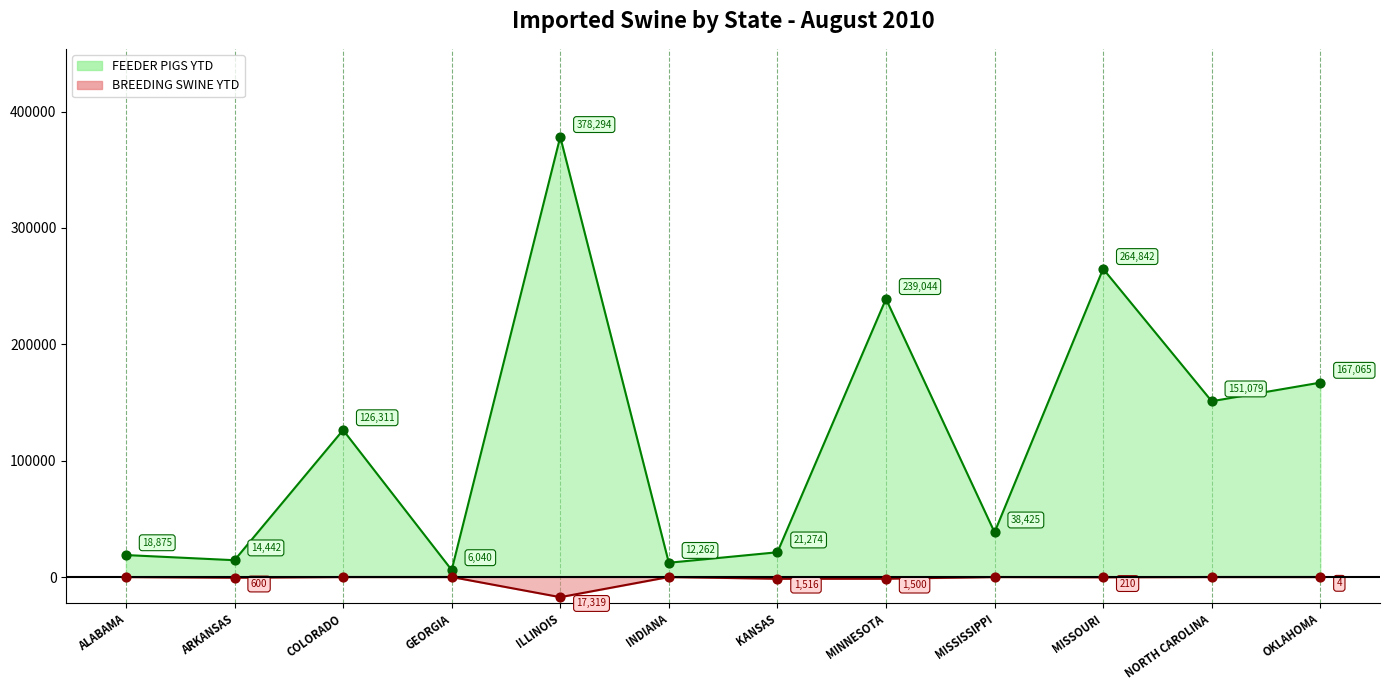

Is the value of BREEDING SWINE YTD at MINNESOTA greater than the value of FEEDER PIGS YTD at INDIANA?

No